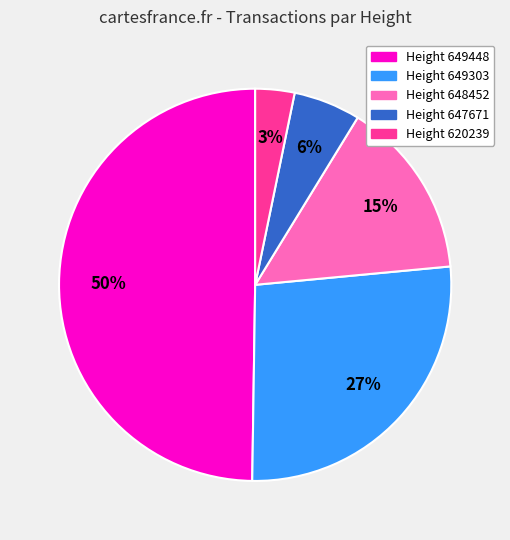

Is it true that Height 649448 is 50% of the pie?

True